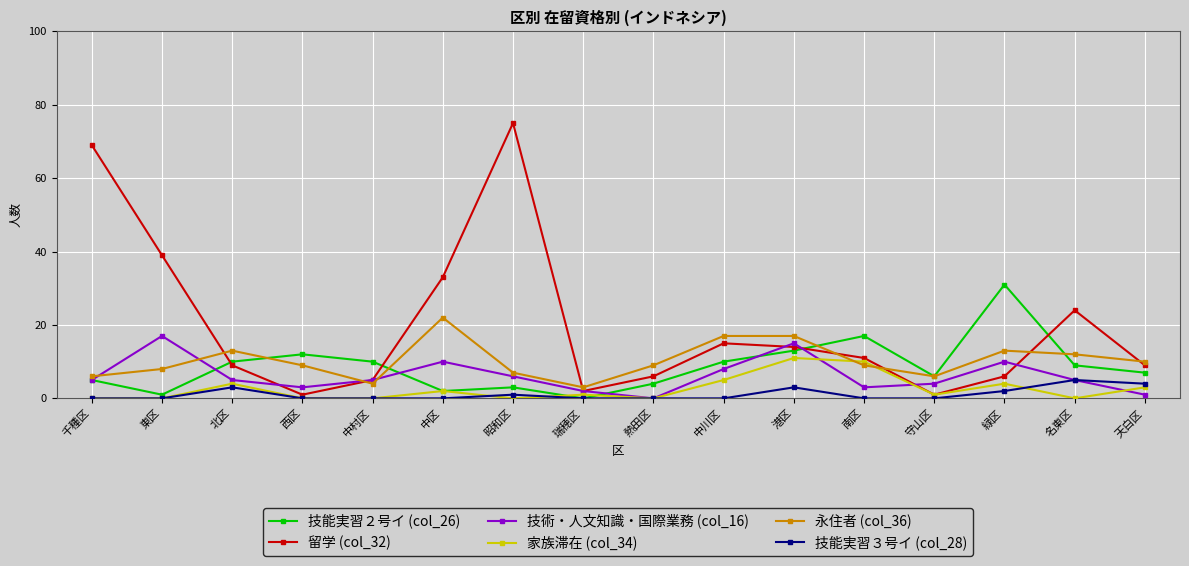

Which category has the highest value in the 技能実習２号イ (col_26) series?

緑区